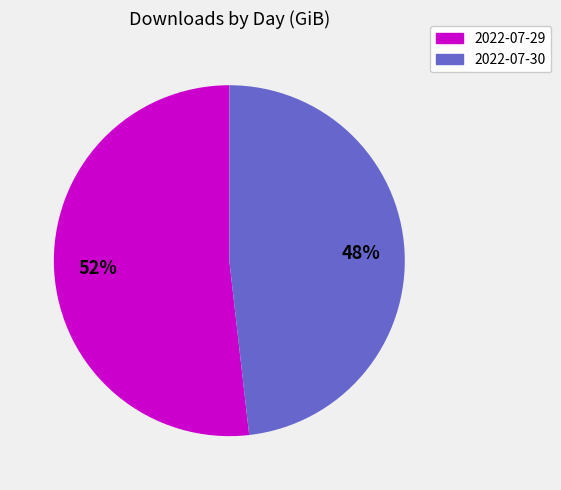

Which category has the biggest portion of the pie?

2022-07-29